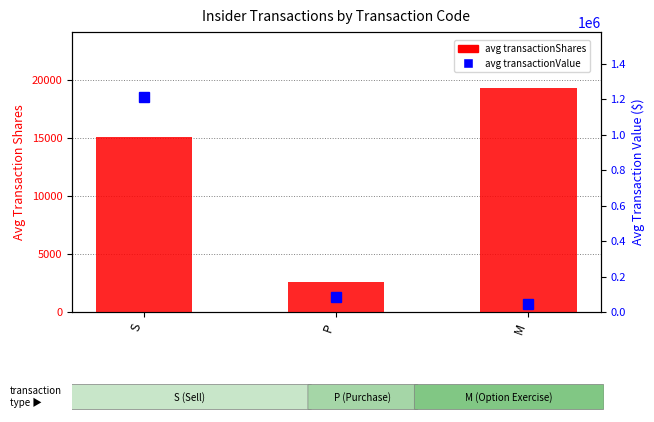

At which label does avg transactionValue reach its peak?

S